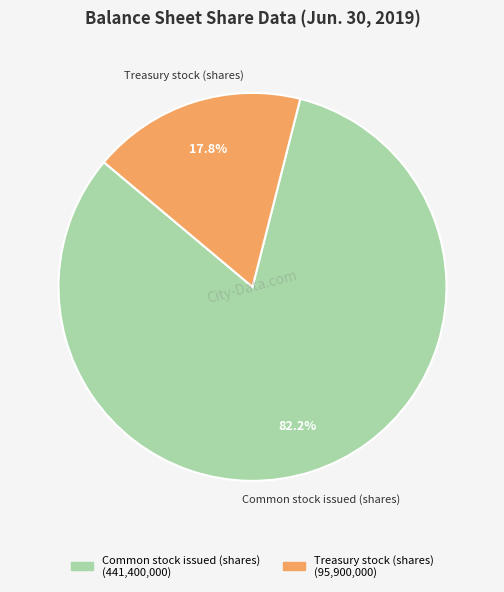

Is it true that Treasury stock (shares) is 7% of the pie?

False